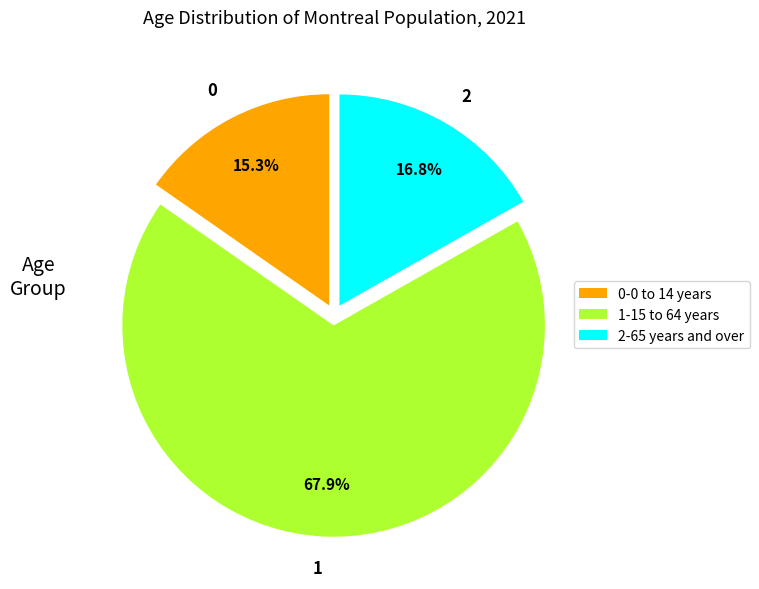

Is there a majority slice in this chart?

Yes